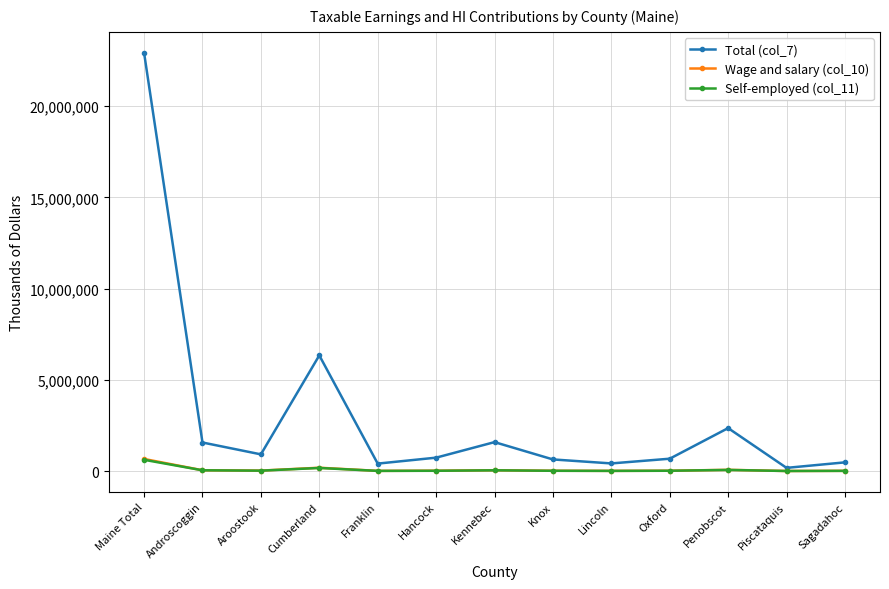

What is the label of the 8th point from the left?

Knox